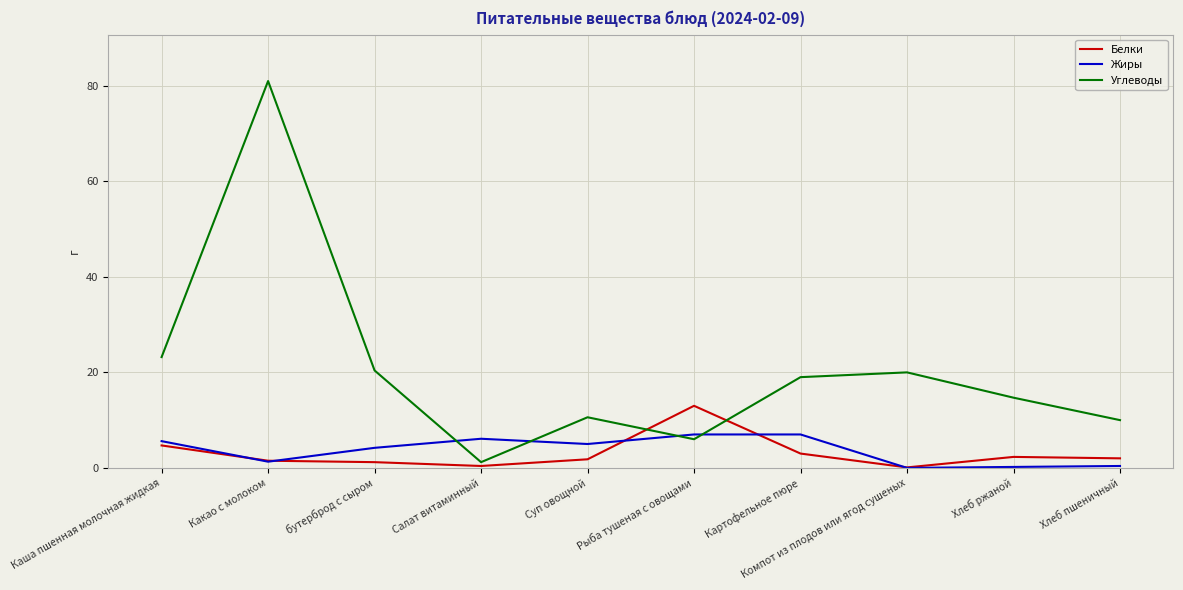

At which category does Жиры reach its first local valley?

Какао с молоком